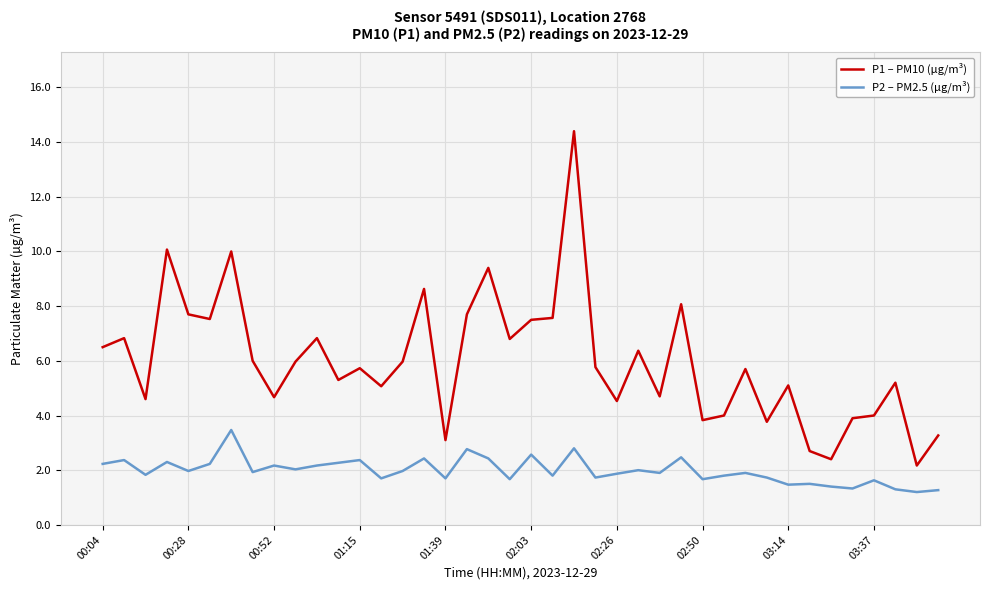

What is the difference between the maximum and minimum values in the P1 – PM10 (µg/m³) series?

12.2